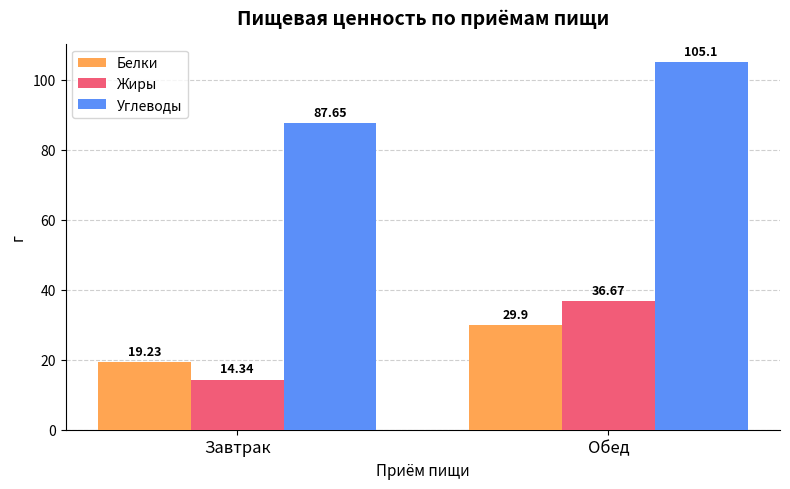

How many series are shown in this chart?

3